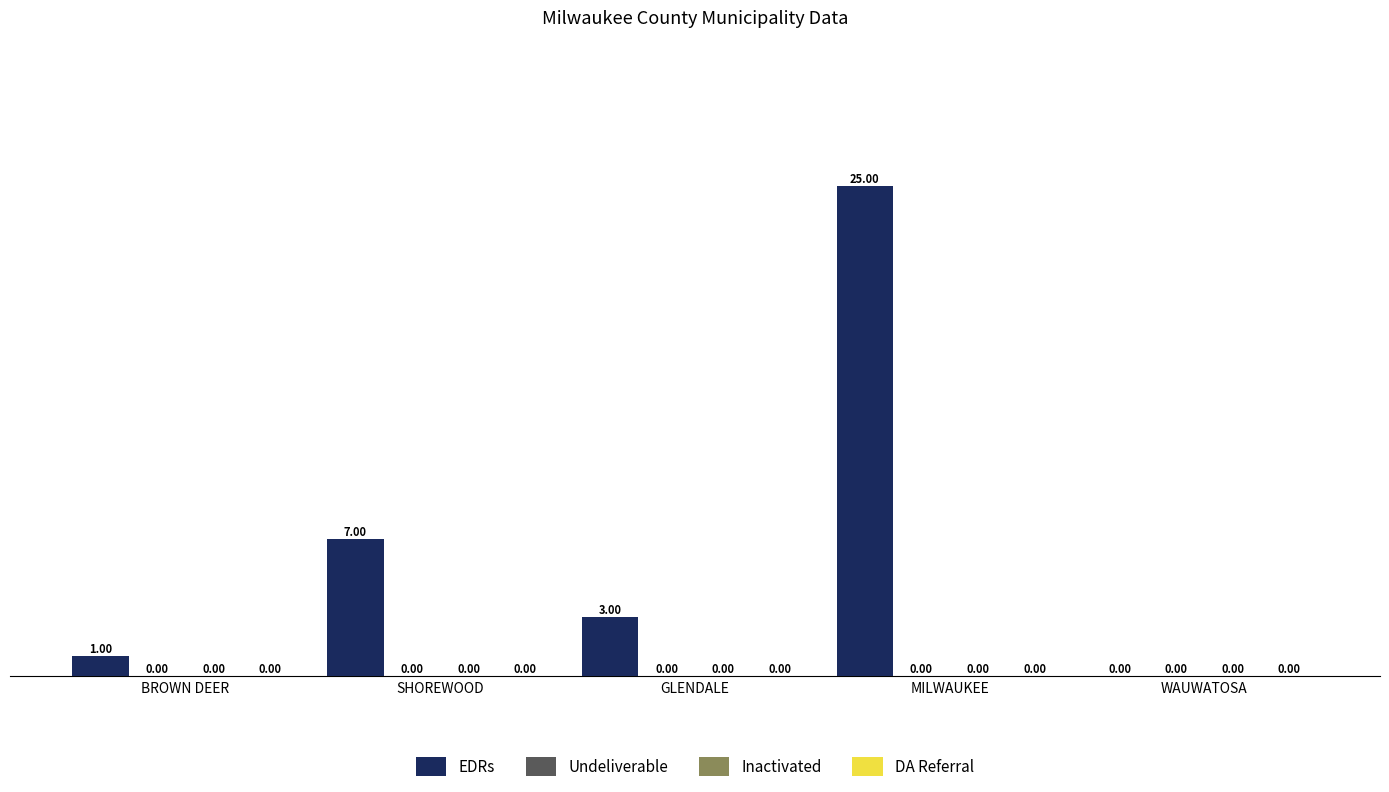

What is the sum of all values?

36